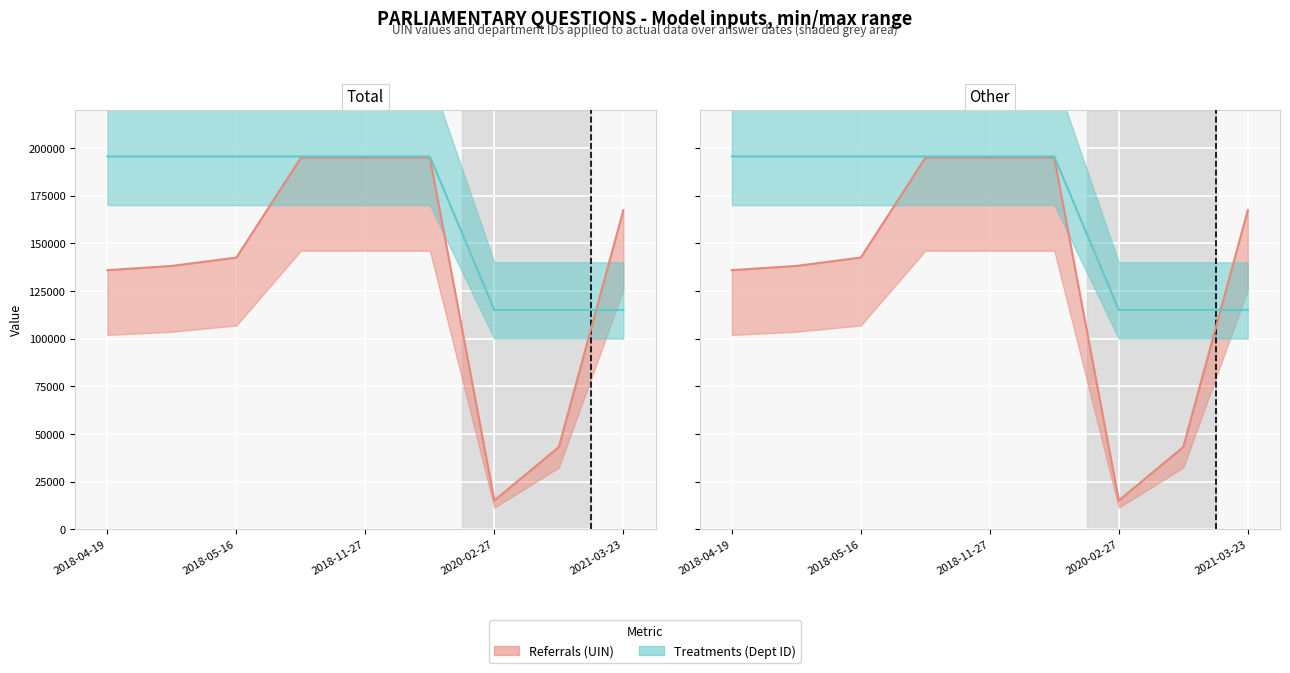

What is the sum of the Referrals line values at 5 and 2018-05-16?

332891.0